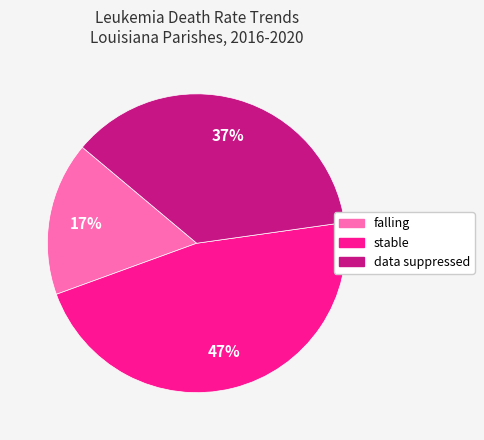

To the nearest percent, what is the average slice percentage?

33%